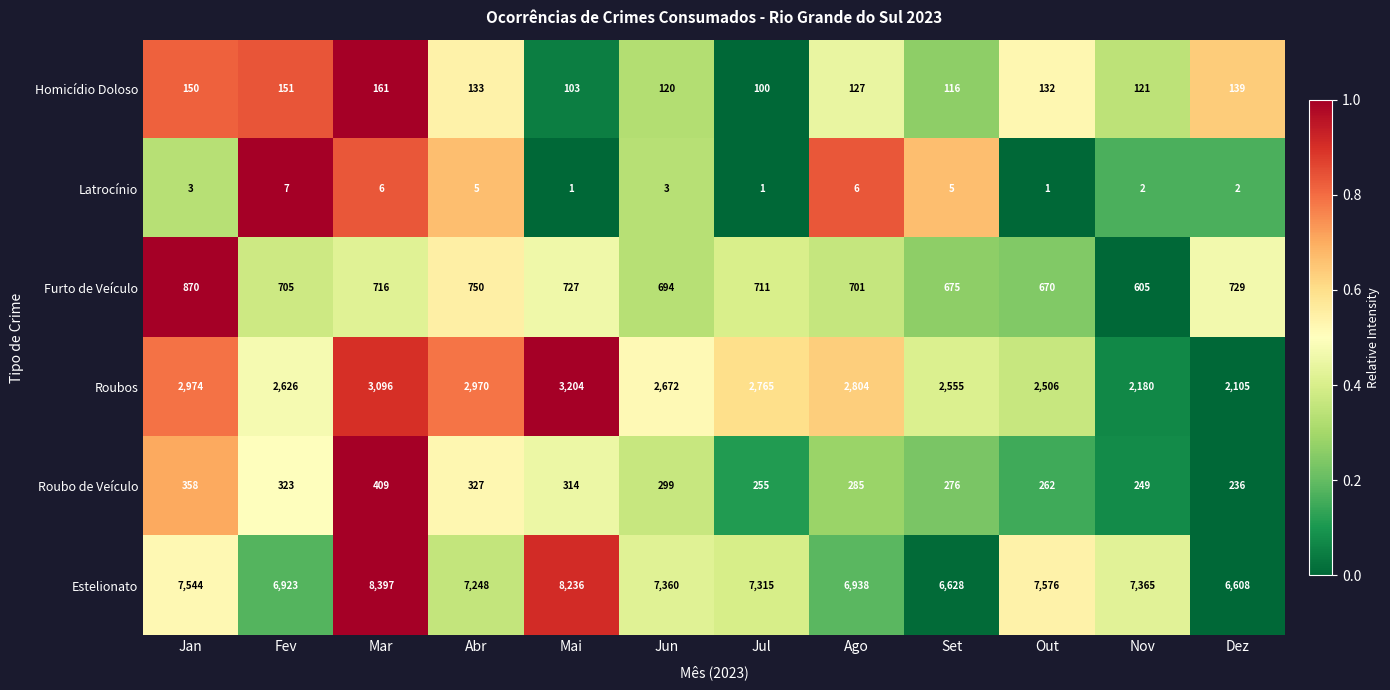

The Estelionato series shows 7365 at Nov. True or false?

True